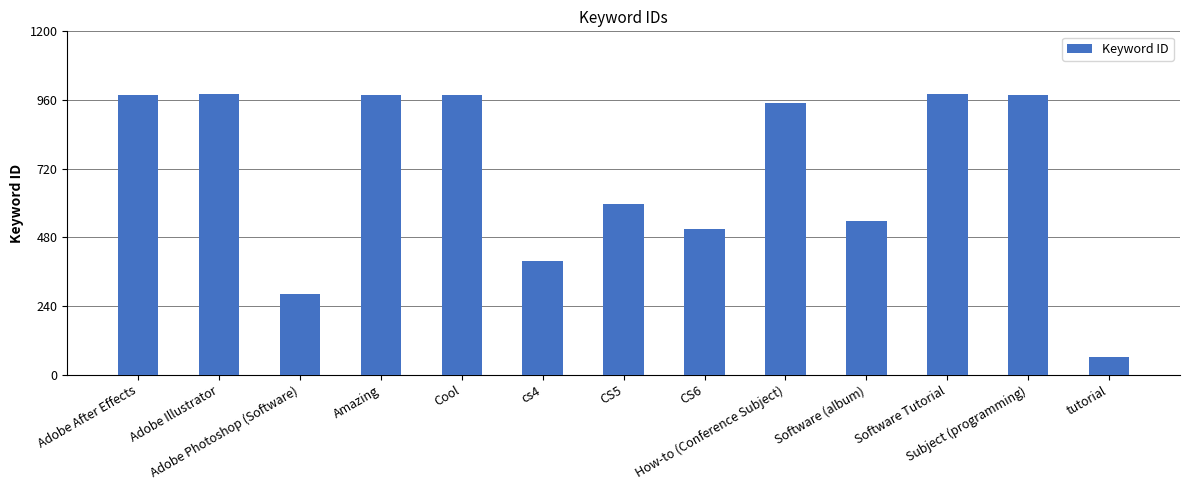

Does the chart contain any negative values?

No